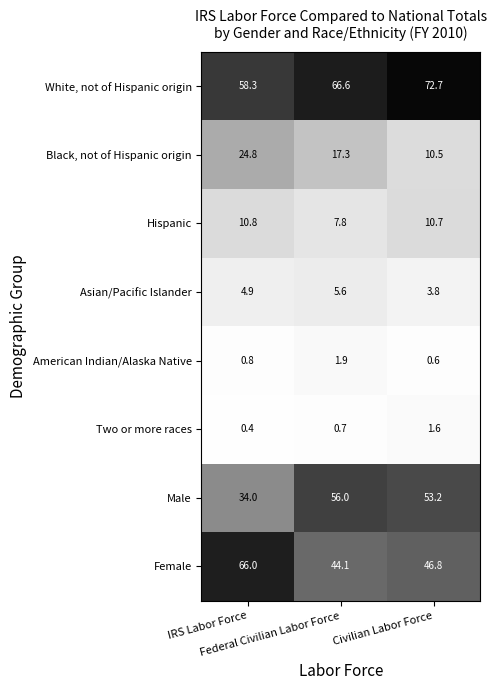

Which series has the widest spread of values?

Male